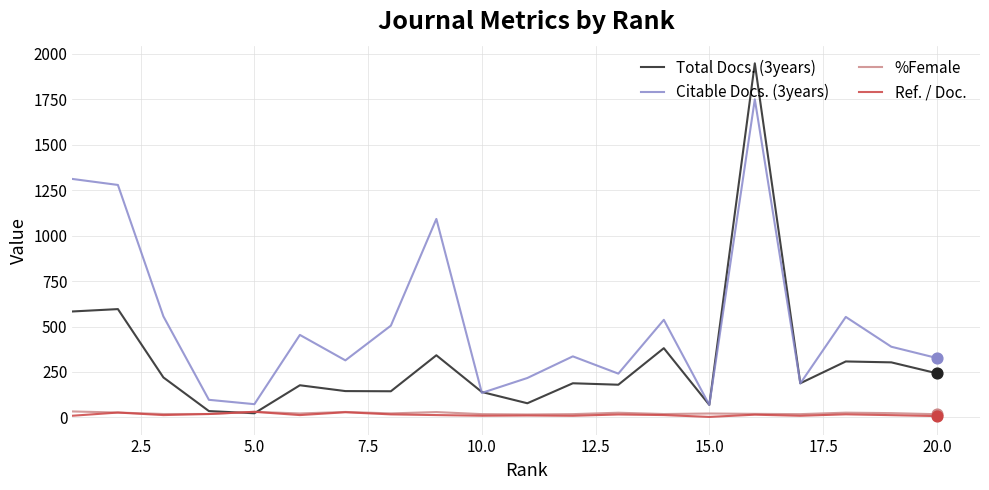

Which series has the largest total across all categories?

Citable Docs. (3years)